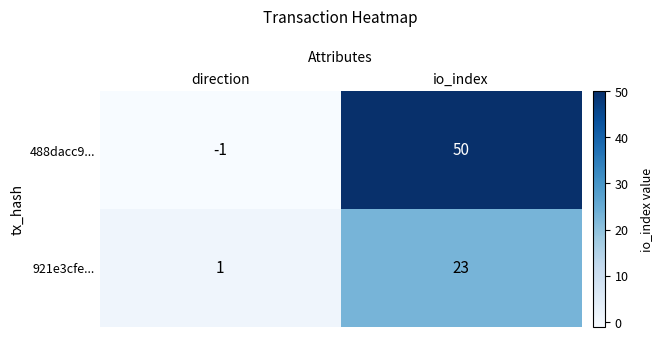

What is the sum of the 488dacc9... values at direction and io_index?

49